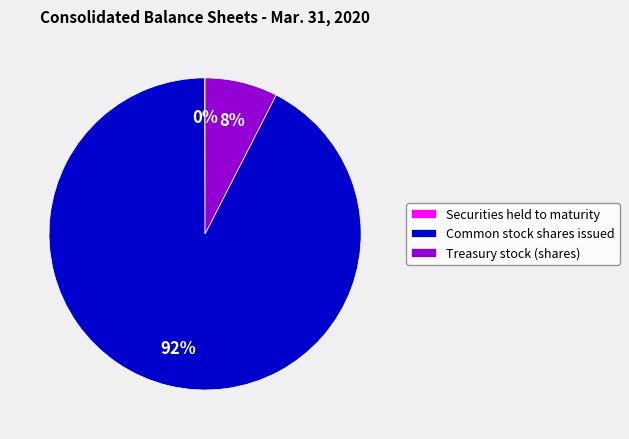

What is the majority slice?

Common stock shares issued